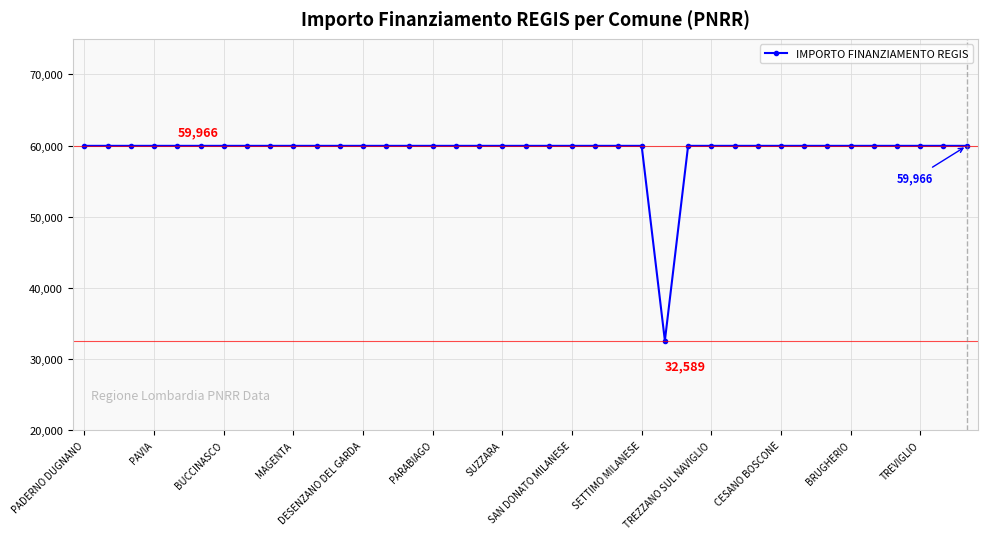

What is the minimum value shown in the chart?

32589